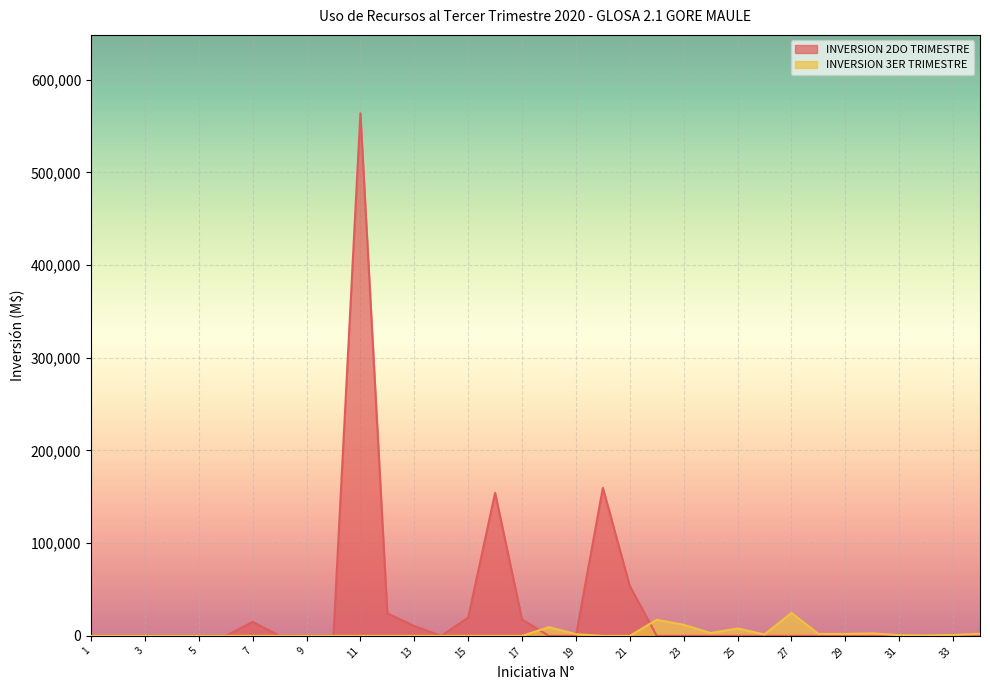

How many lines are shown in the chart?

2